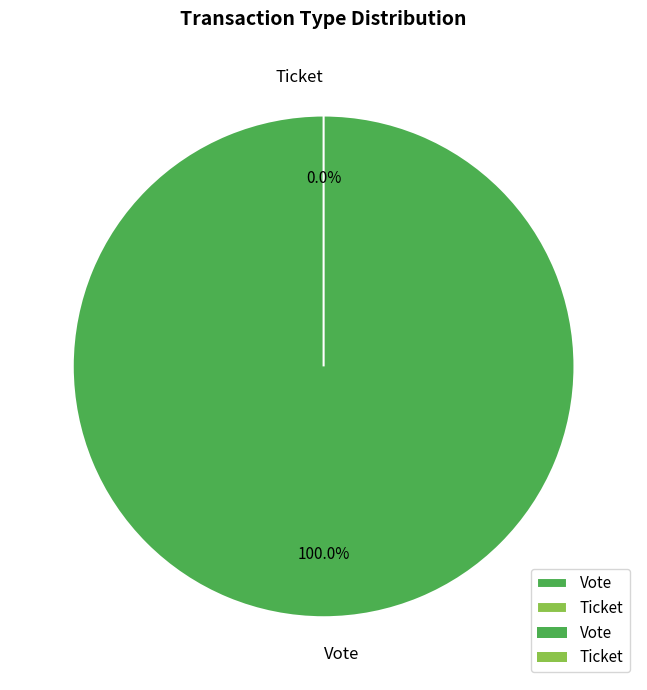

To the nearest percent, what is the combined percentage of Ticket and Vote?

100%